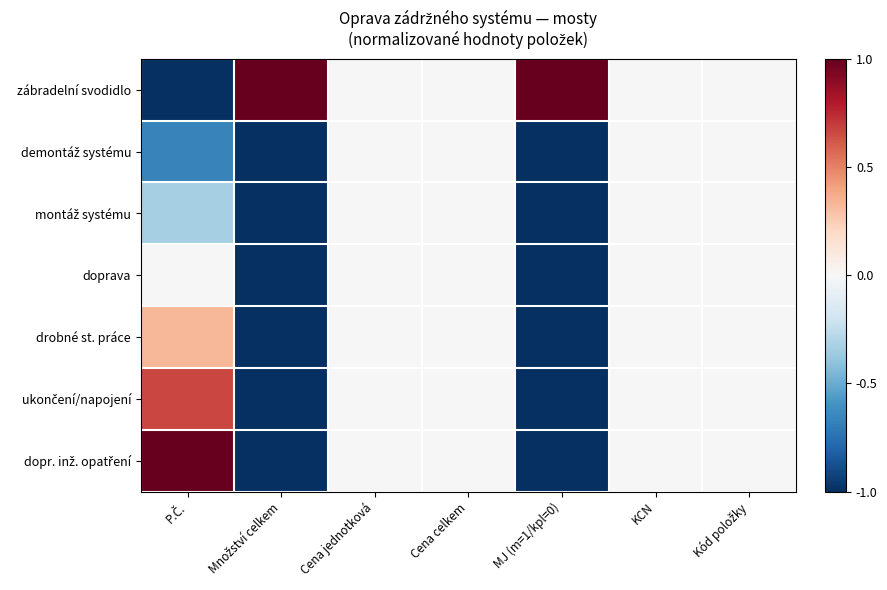

At how many categories does at least one series exceed 0?

3